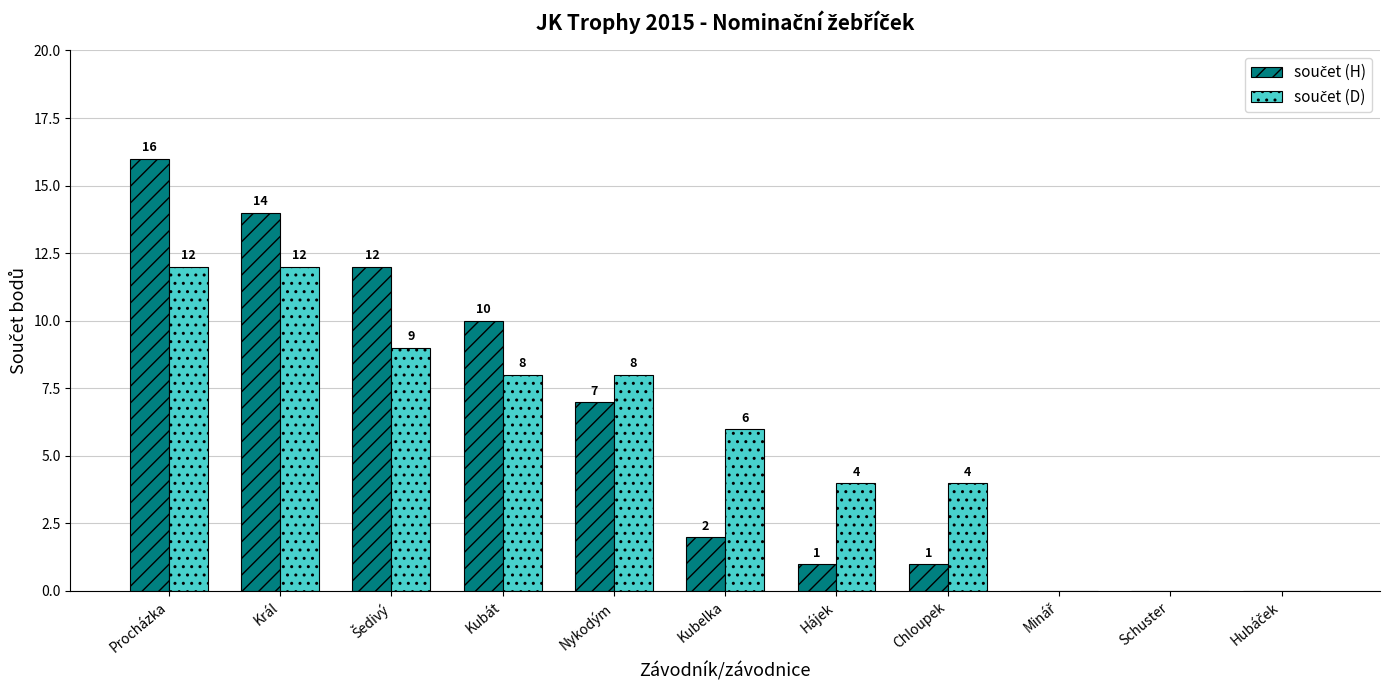

At which category is the sum across all series the highest?

Procházka